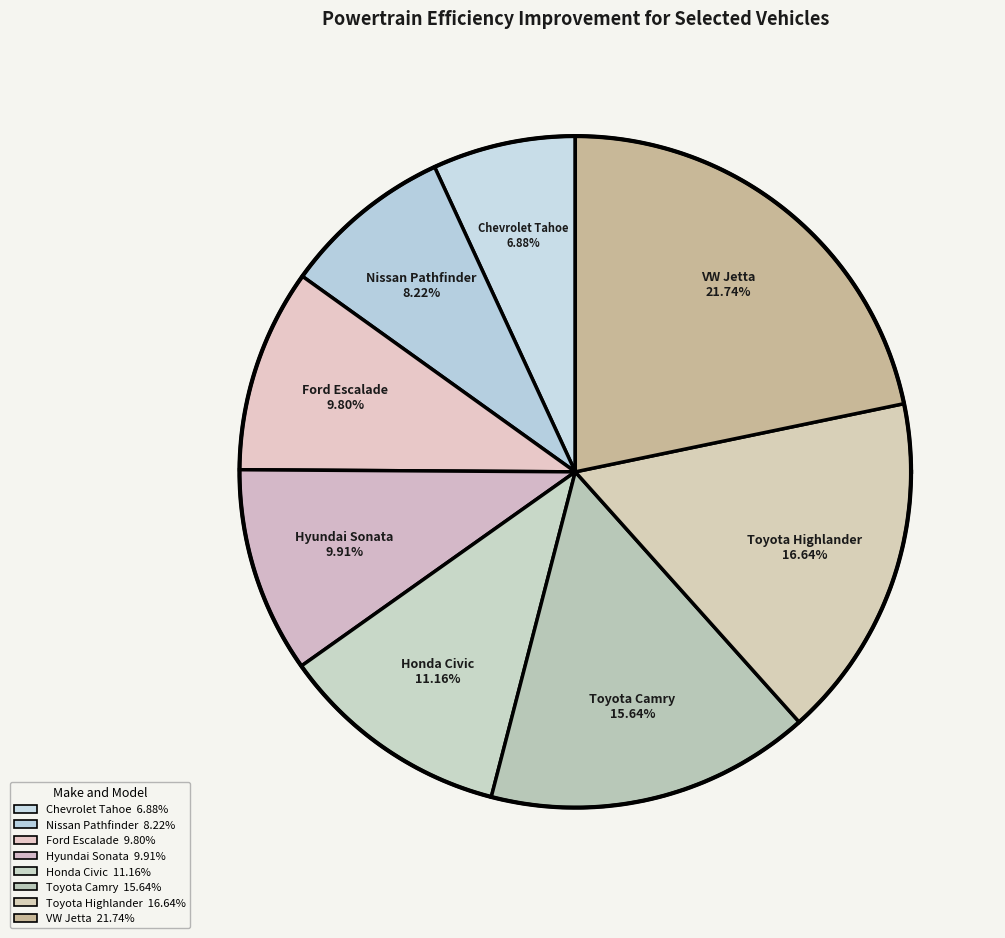

To the nearest percent, what portion does Ford Escalade represent?

10%